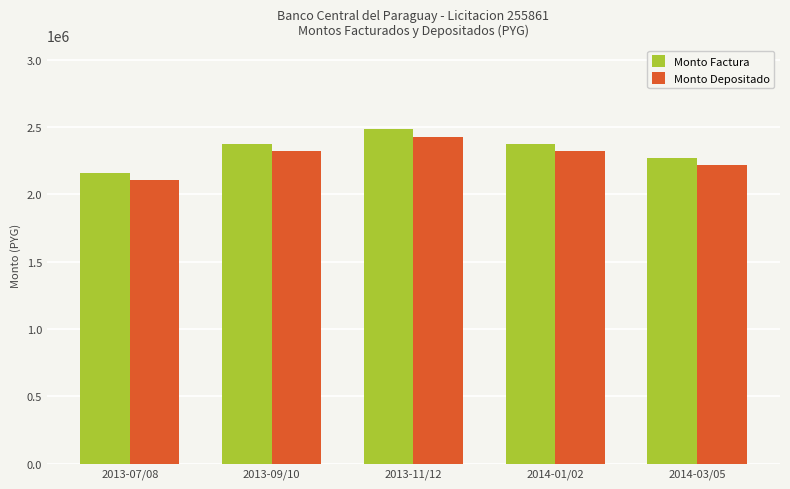

Are the bars grouped side by side (vs. stacked)?

Yes